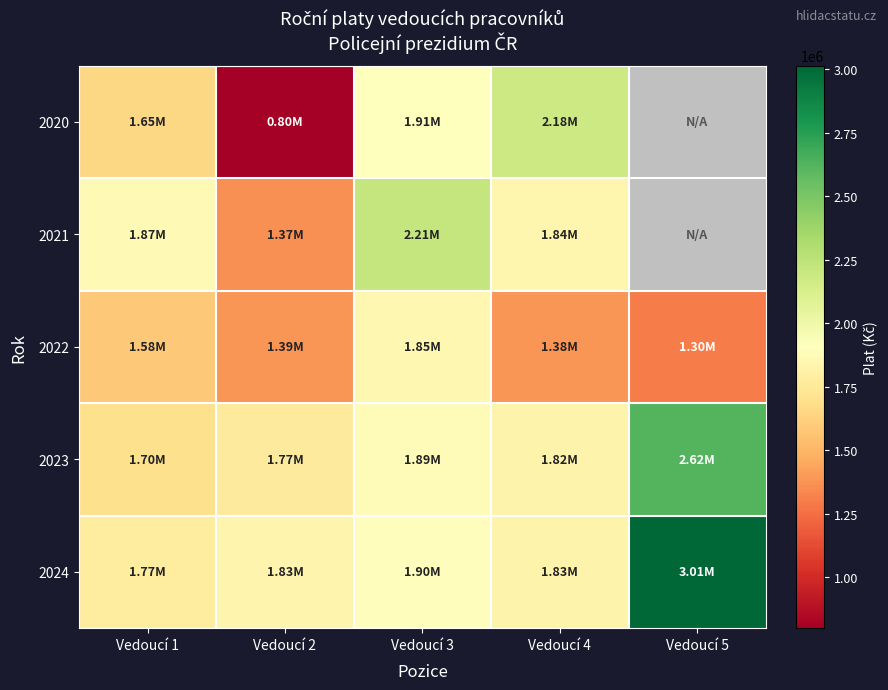

Which series has the largest total across all categories?

2024